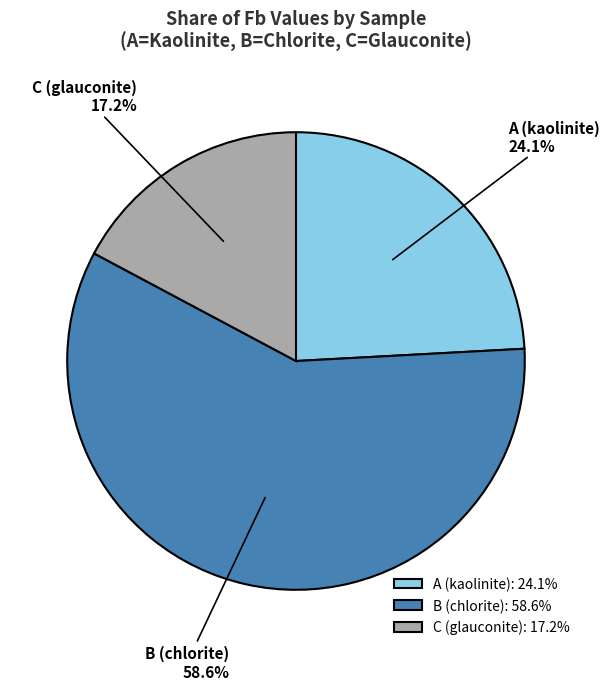

Approximately how many times larger is the value at C (glauconite) compared to A (kaolinite)?

0.7